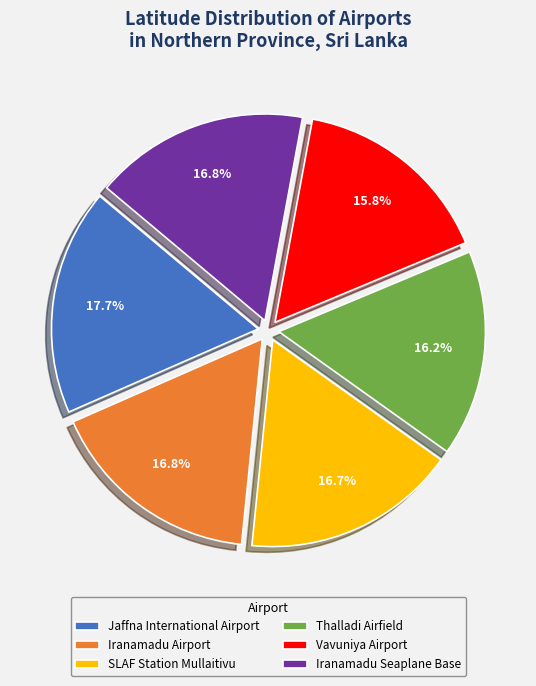

Which slice is the largest?

Jaffna International Airport